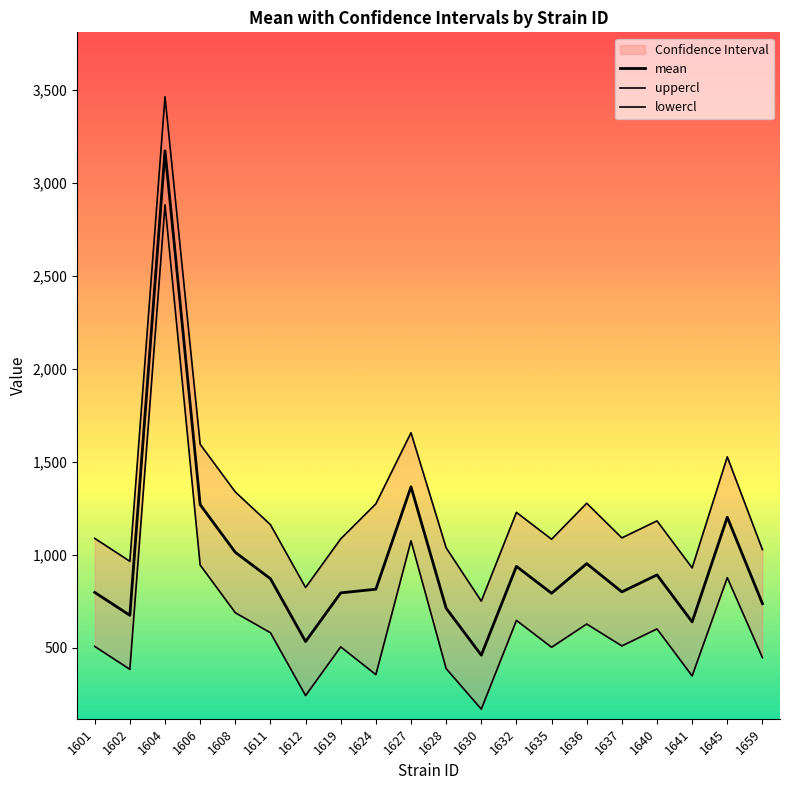

Where is the first local maximum for mean?

1604